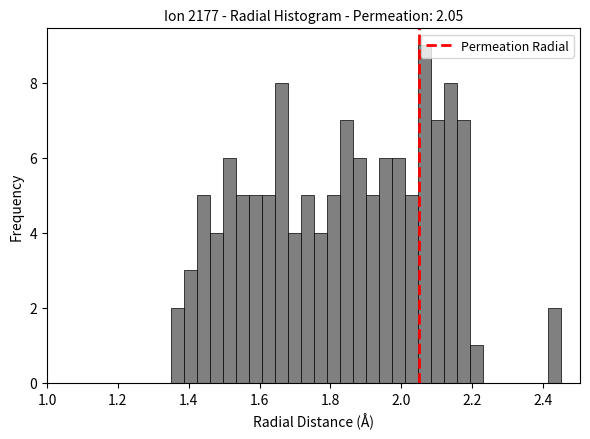

Read against the x-axis, roughly where is the centre of the tallest bar?

2.06